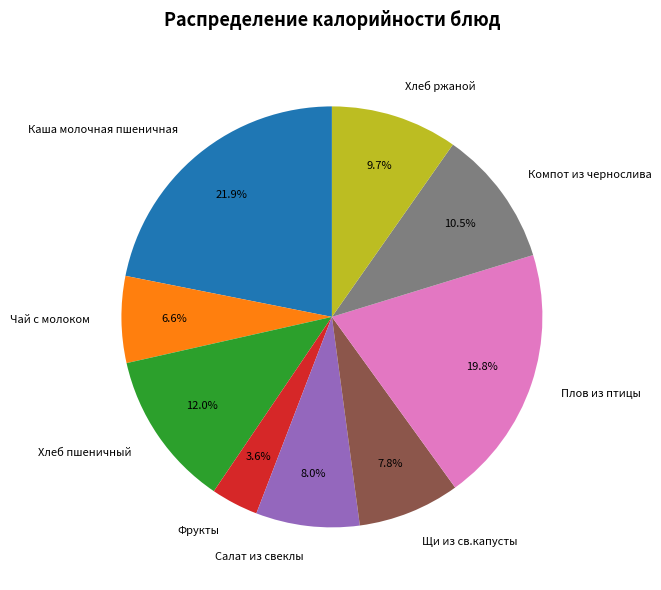

Which has a higher value, Салат из свеклы or Плов из птицы?

Плов из птицы